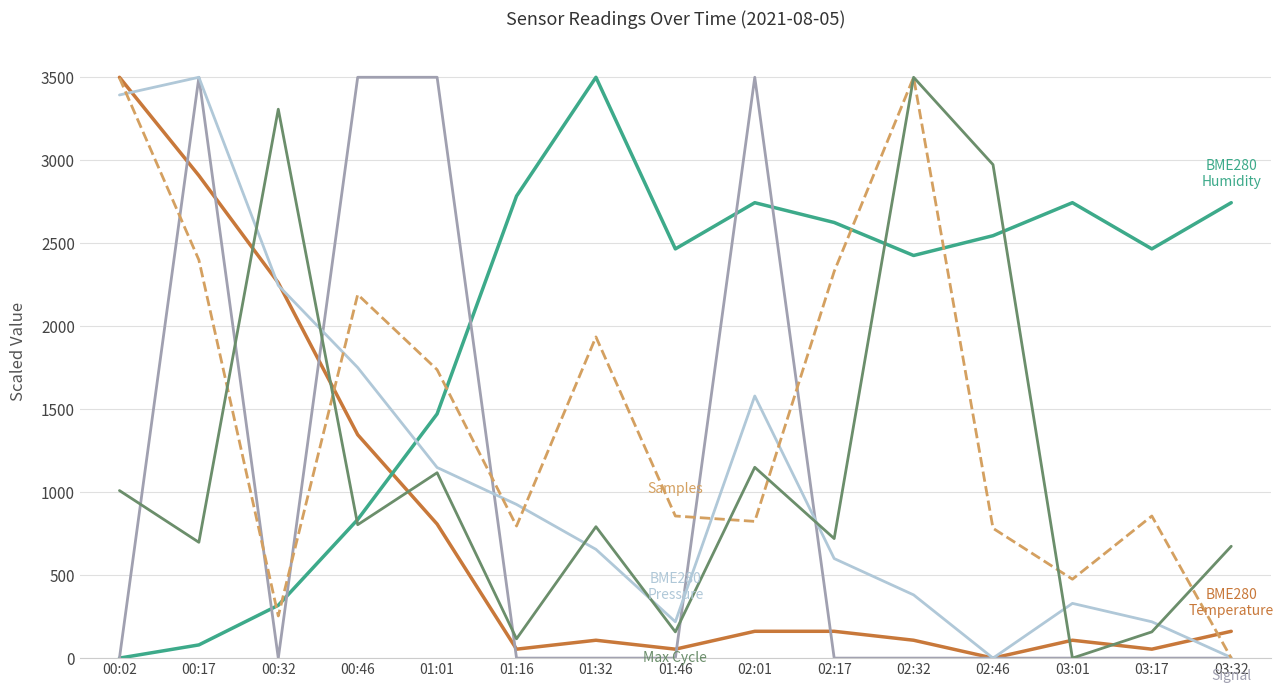

What is the total value across all series at 03:01?

3657.2